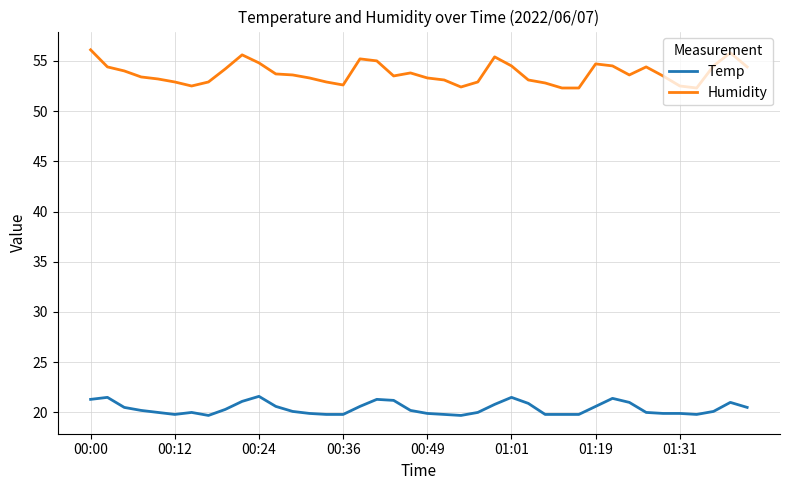

What is the difference between the maximum and minimum values in the Temp series?

1.9